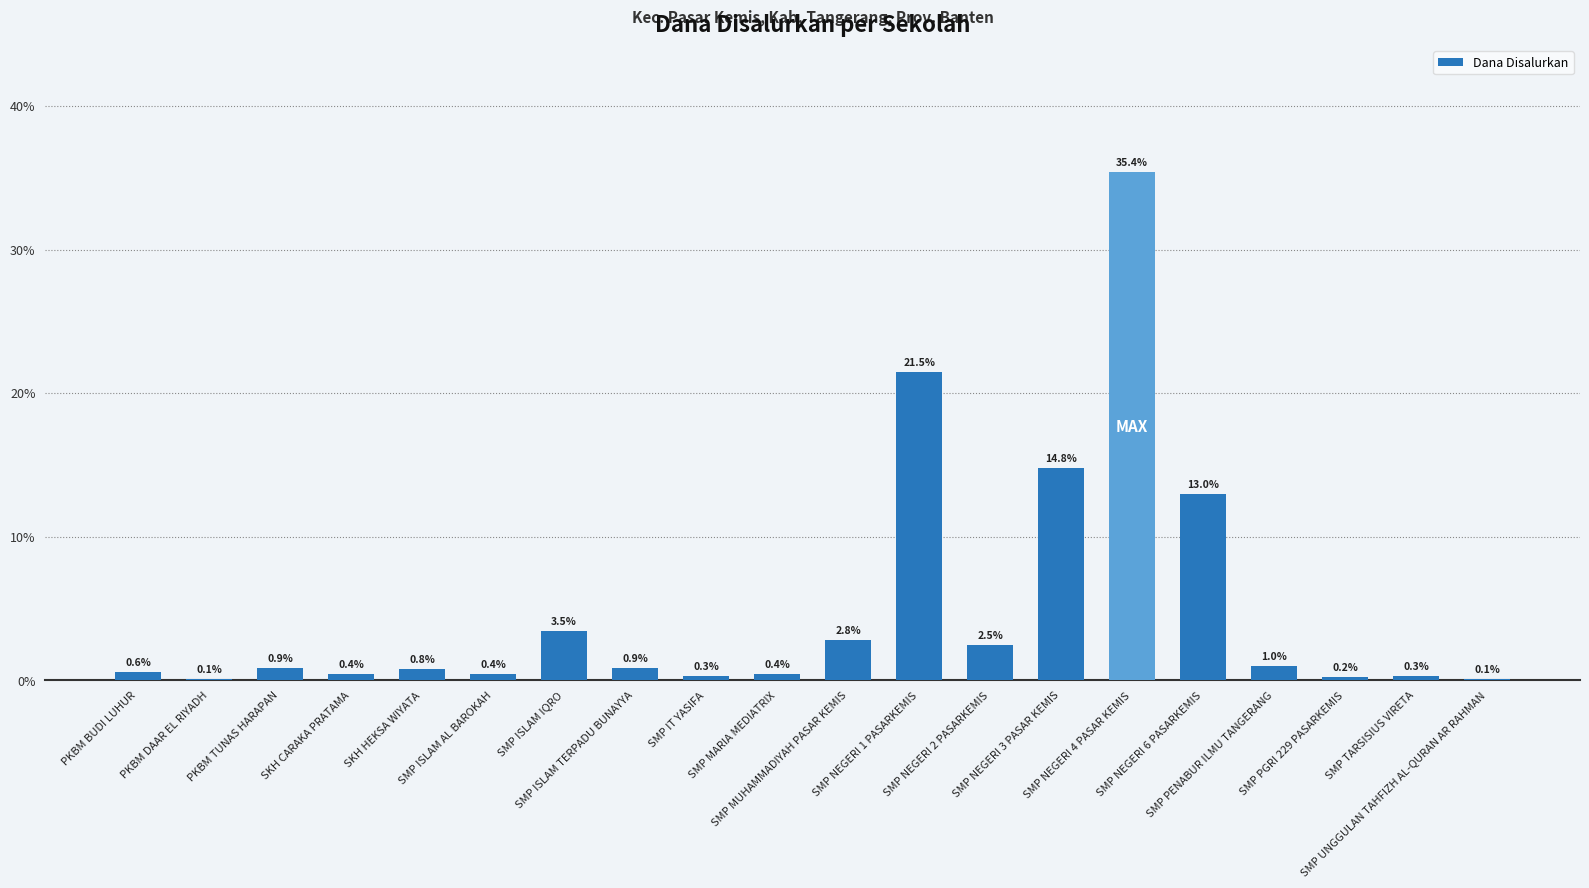

What is the sum of all values?

100.0